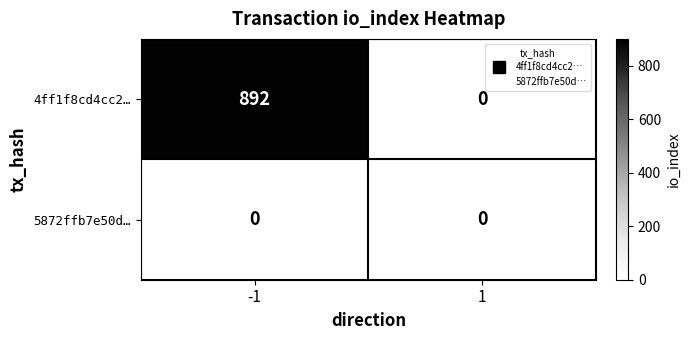

Which series has the largest total across all categories?

4ff1f8cd4cc2…